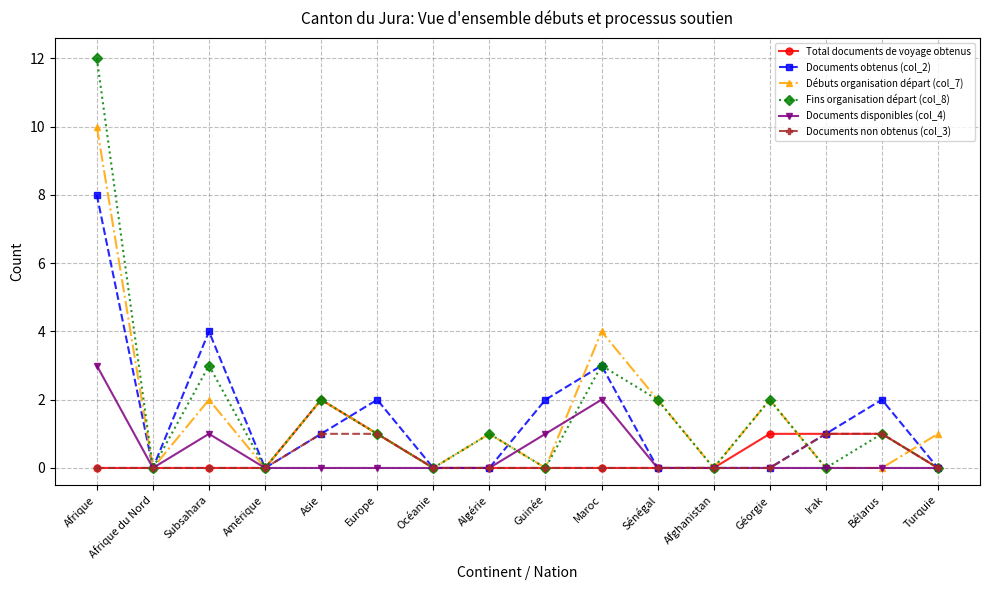

At which category is the sum across all series the highest?

Afrique